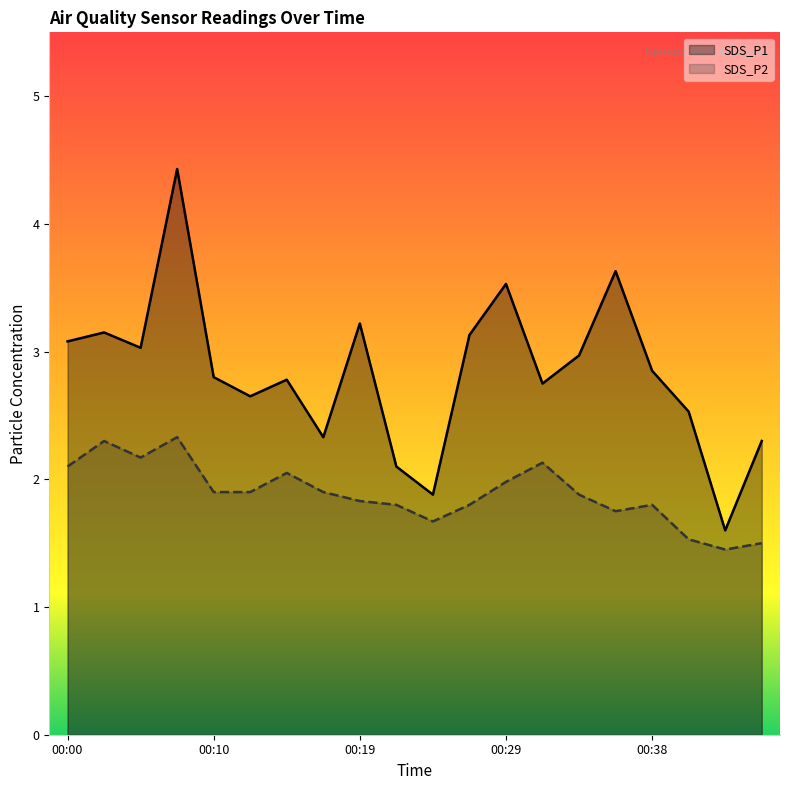

What is the value of the SDS_P1 point at the 2nd from the left?

3.1